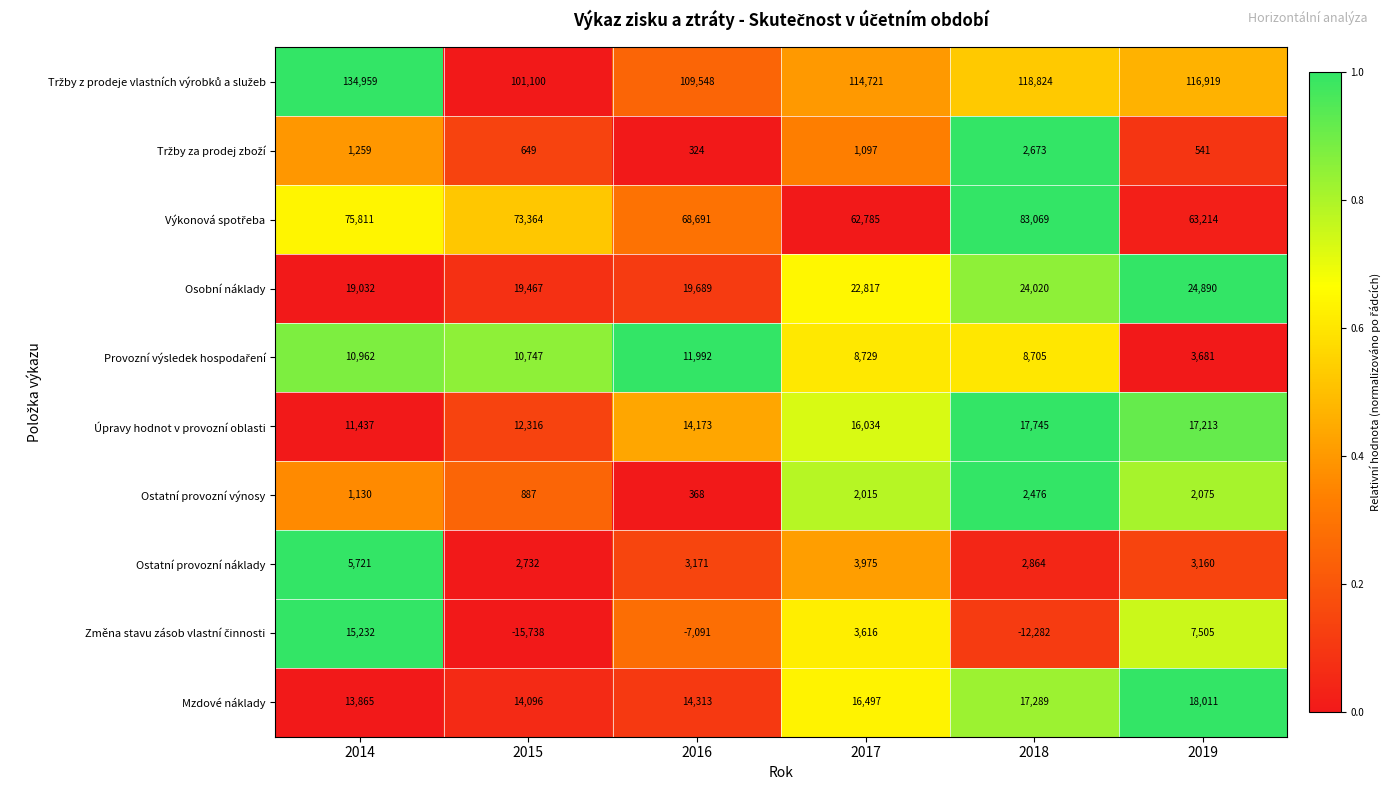

How many values in the Osobní náklady series are below 22817?

3